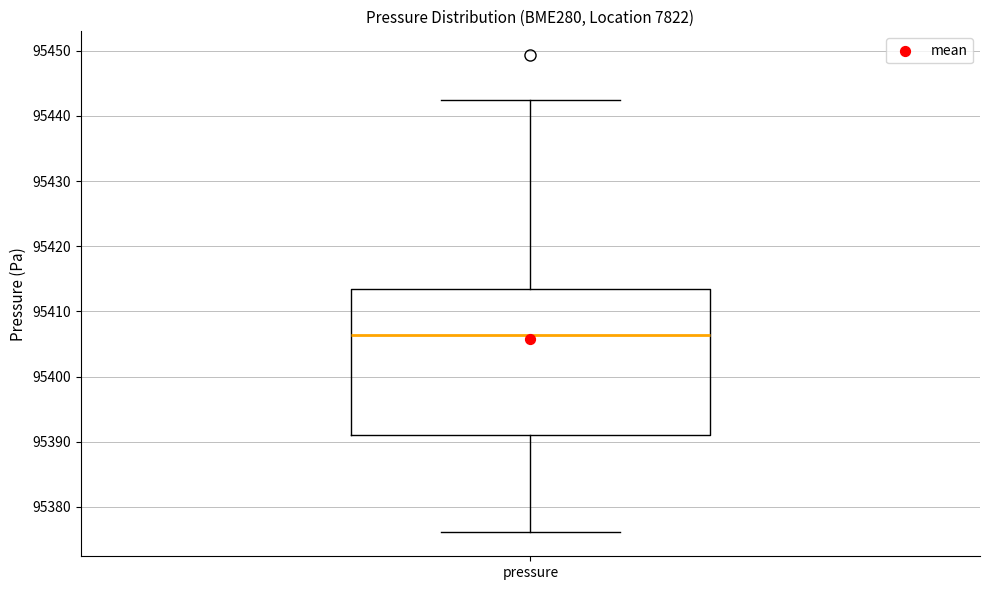

Where does the upper whisker of the box for pressure end on the y-axis? The values are not printed on the chart, so give them approximately, as read against the axis.

95442